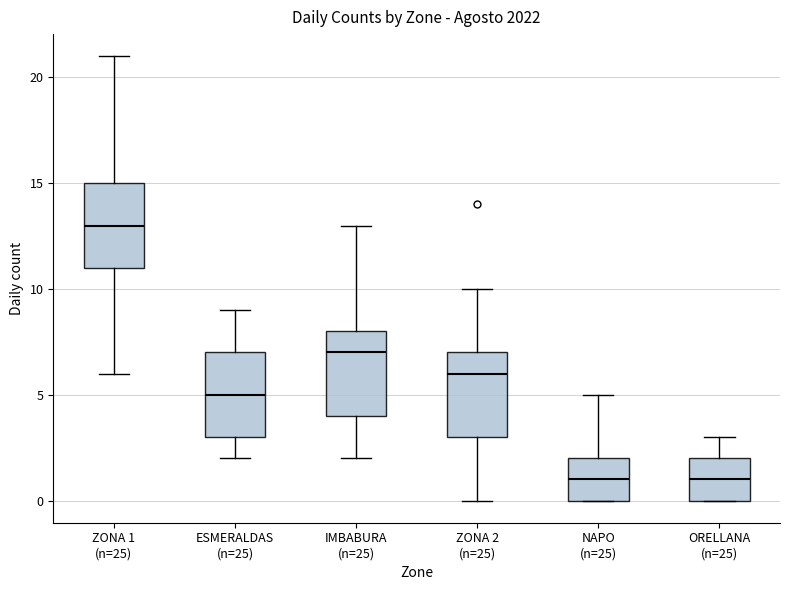

Reading left to right, transcribe this box plot: for each box, give where its median line is, the range the box spans, and where its two whiskers end, as read against the y-axis. The values are not printed on the chart, so give them approximately, as read against the axis.

ZONA 1 (n=25): median 13, box 11 to 15, whiskers 6 to 21
ESMERALDAS (n=25): median 5, box 3 to 7, whiskers 2 to 9
IMBABURA (n=25): median 7, box 4 to 8, whiskers 2 to 13
ZONA 2 (n=25): median 6, box 3 to 7, whiskers 0 to 10
NAPO (n=25): median 1, box 0 to 2, whiskers 0 to 5
ORELLANA (n=25): median 1, box 0 to 2, whiskers 0 to 3